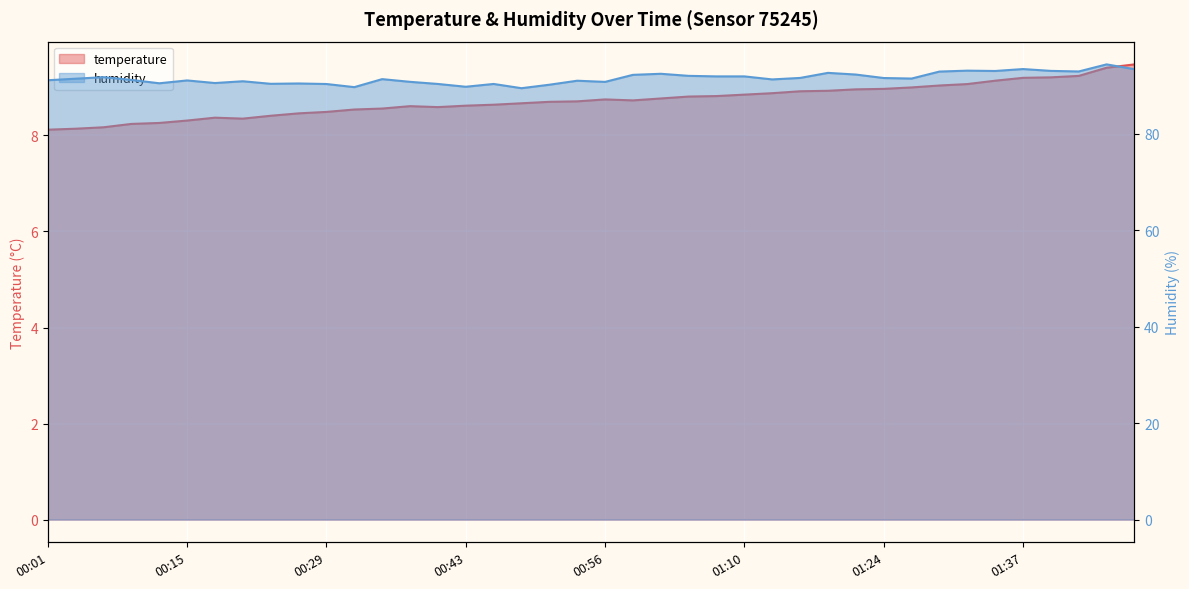

What is the sum of all temperature values?

349.1